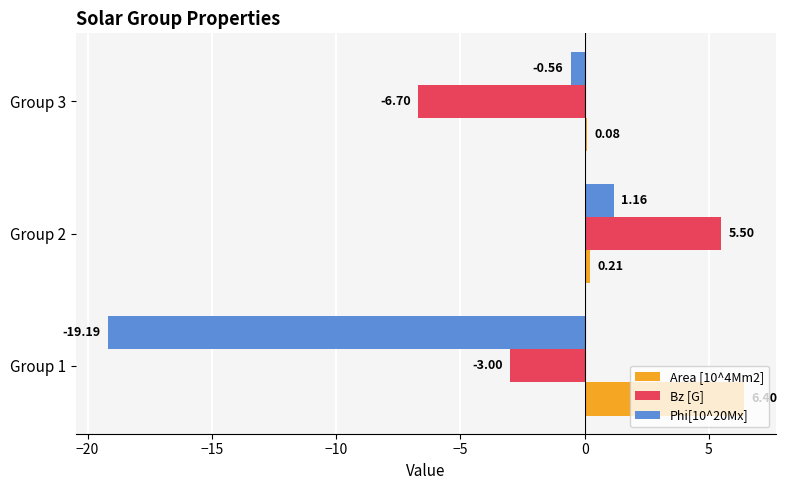

What are all the series names shown in the legend?

Area [10^4Mm2], Bz [G], Phi[10^20Mx]